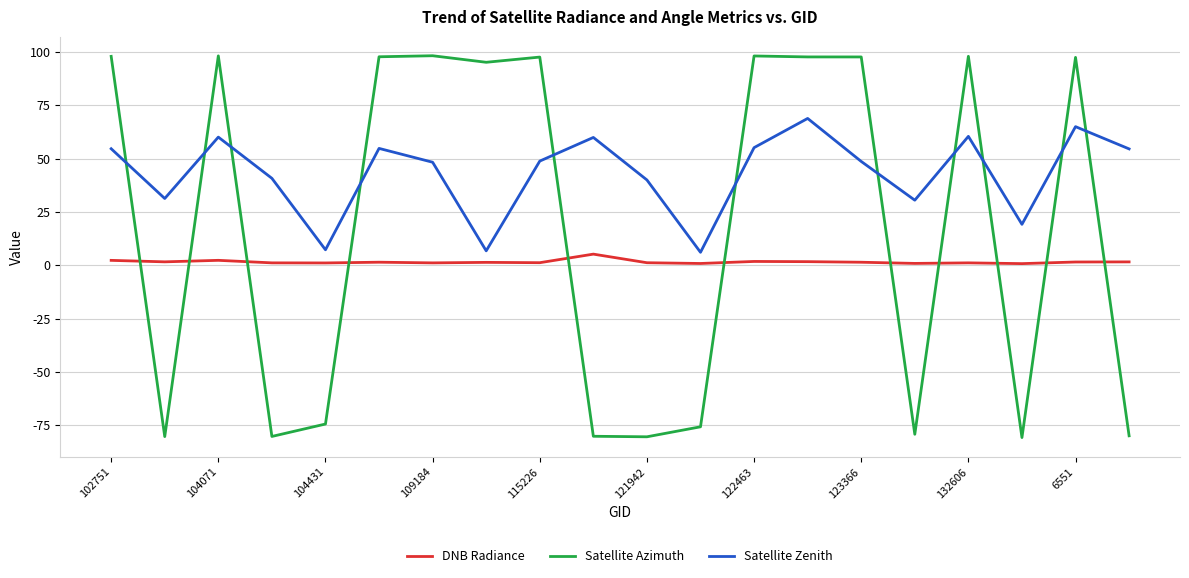

Which series has the widest spread of values?

Satellite Azimuth